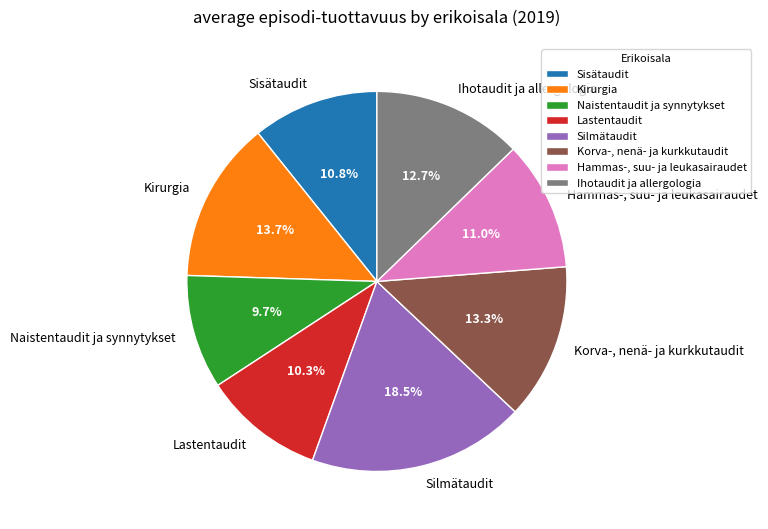

To the nearest percent, what portion does Kirurgia represent?

14%